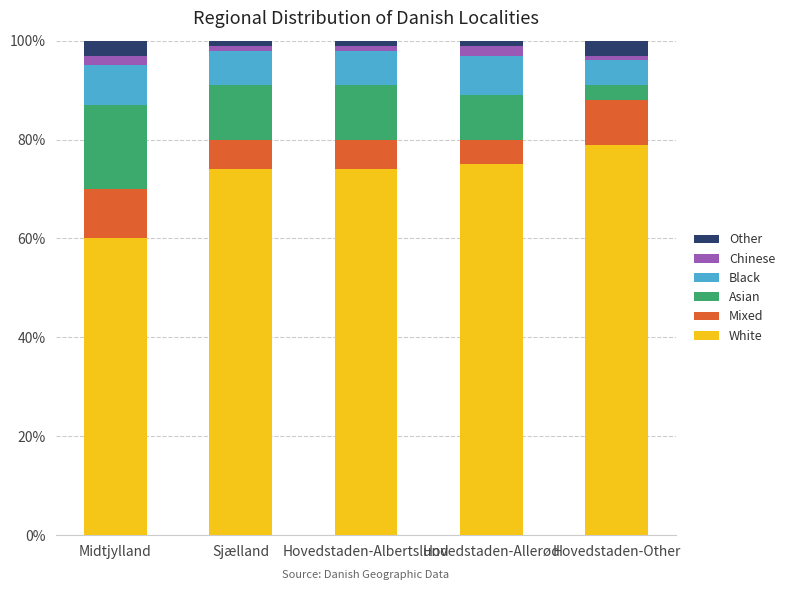

True or false: White has a value of 75 at Hovedstaden-Allerød.

True